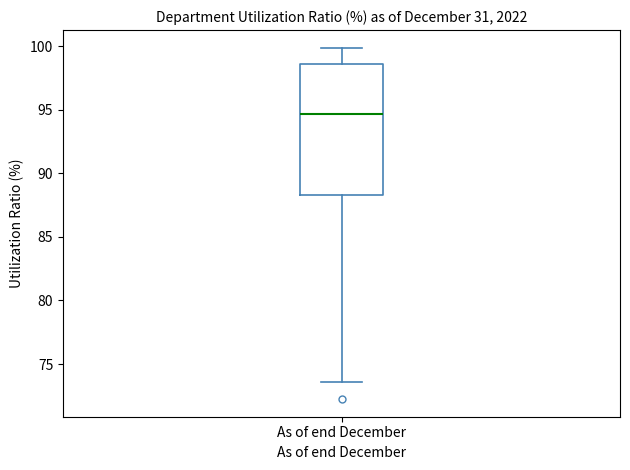

Transcribe this box plot: give where the median line is, the range the box spans, and where the two whiskers end, as read against the y-axis. The values are not printed on the chart, so give them approximately, as read against the axis.

median 94.5, box 88.5 to 98.5, whiskers 73.5 to 100.0